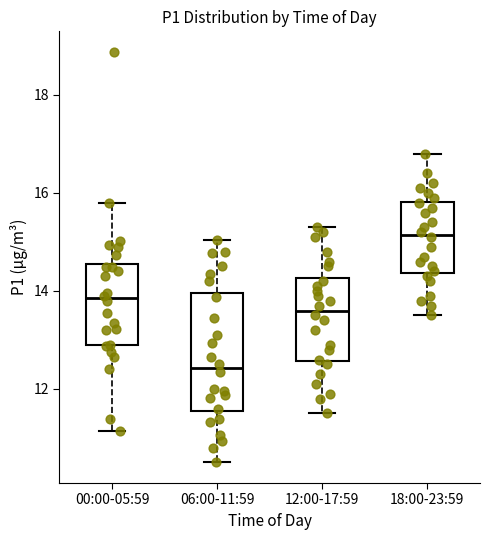

Reading left to right, read every box against the y-axis: the position of its median line, the range the box covers, and the ends of its whiskers. The values are not printed on the chart, so give them approximately, as read against the axis.

00:00-05:59: median 13.8, box 12.8 to 14.6, whiskers 11.2 to 15.8
06:00-11:59: median 12.4, box 11.6 to 14.0, whiskers 10.6 to 15.0
12:00-17:59: median 13.6, box 12.6 to 14.2, whiskers 11.6 to 15.4
18:00-23:59: median 15.2, box 14.4 to 15.8, whiskers 13.6 to 16.8